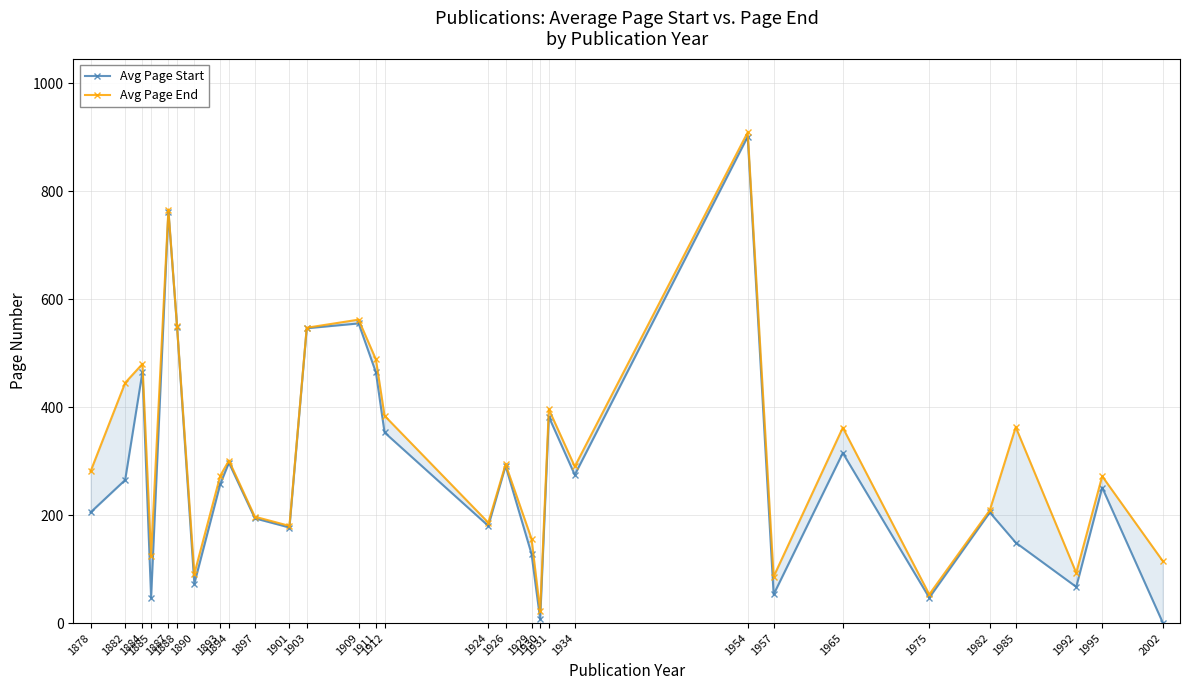

Which category has the lowest value across all series?

2002